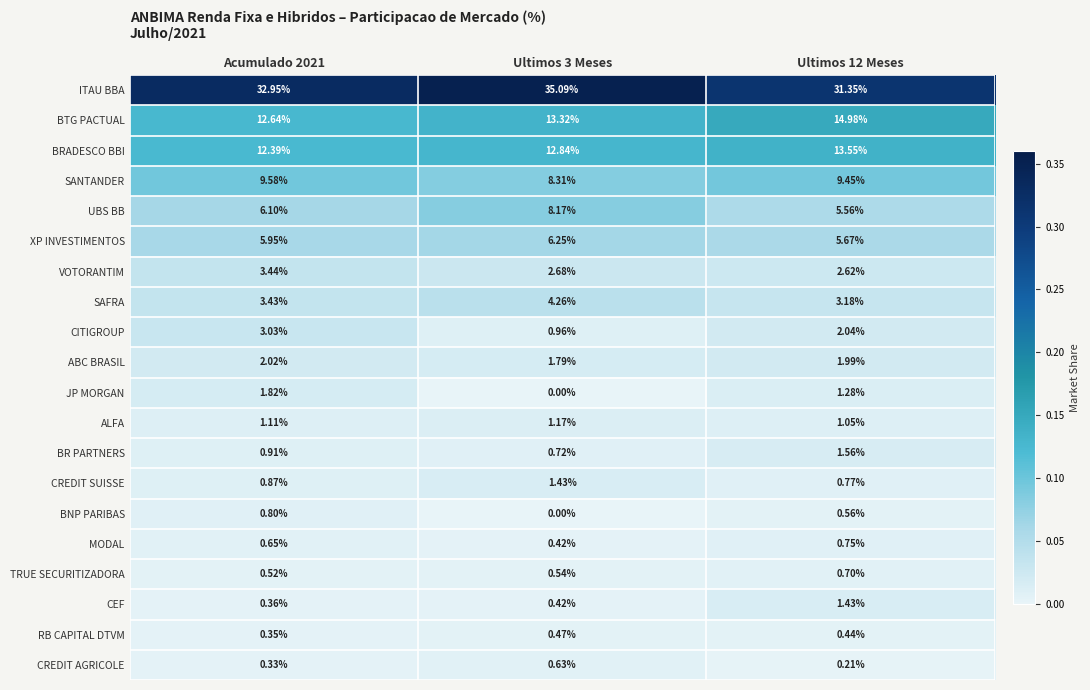

Is the value of CEF at Ultimos 12 Meses greater than the value of UBS BB at Acumulado 2021?

No